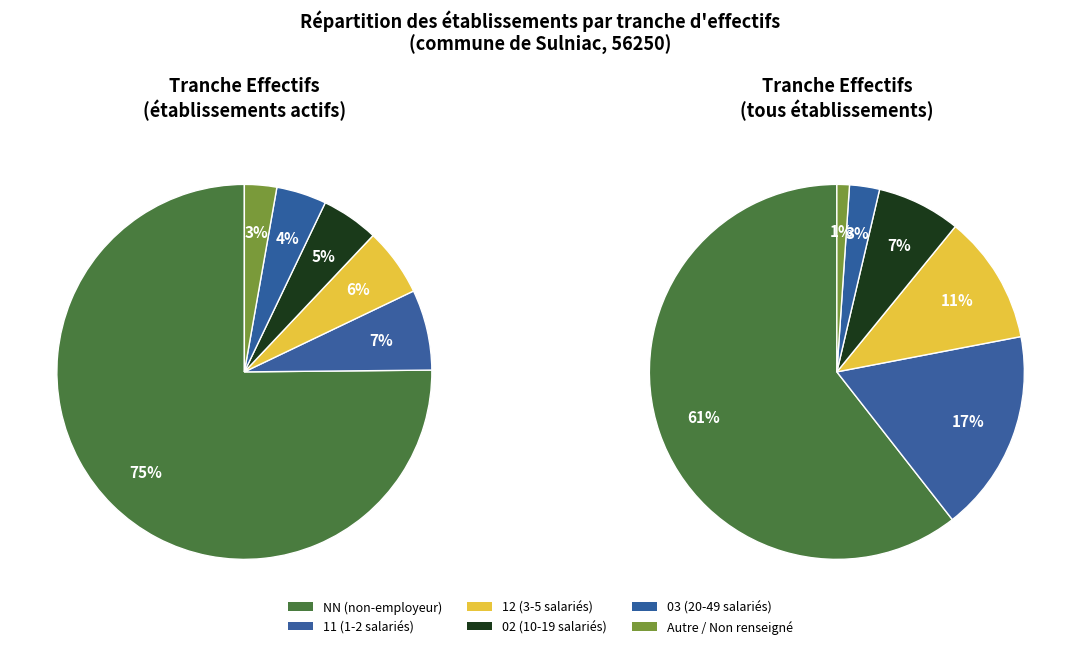

What percentage is the 02 slice, to the nearest percent?

5%